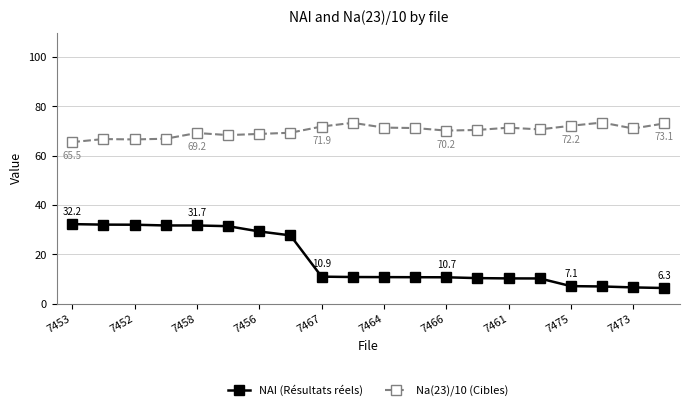

What is the difference between the maximum and minimum values in the NAI (Résultats réels) series?

25.9